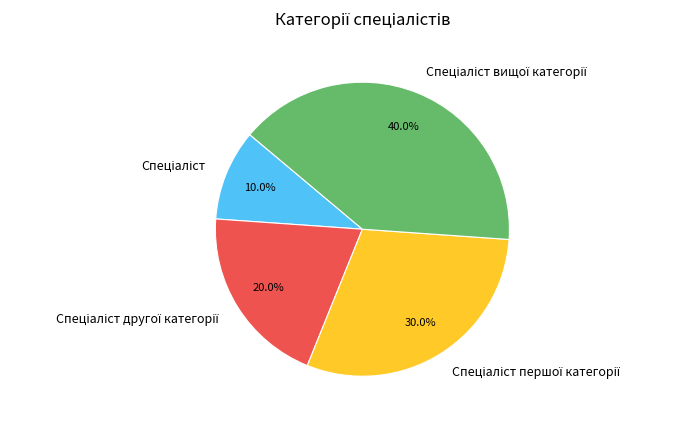

Does any single category account for the majority?

No